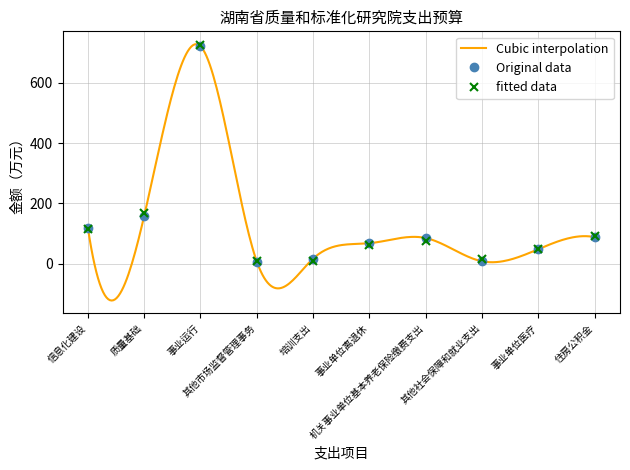

The value of Cubic interpolation at 培训支出 is 9.8. True or false?

True